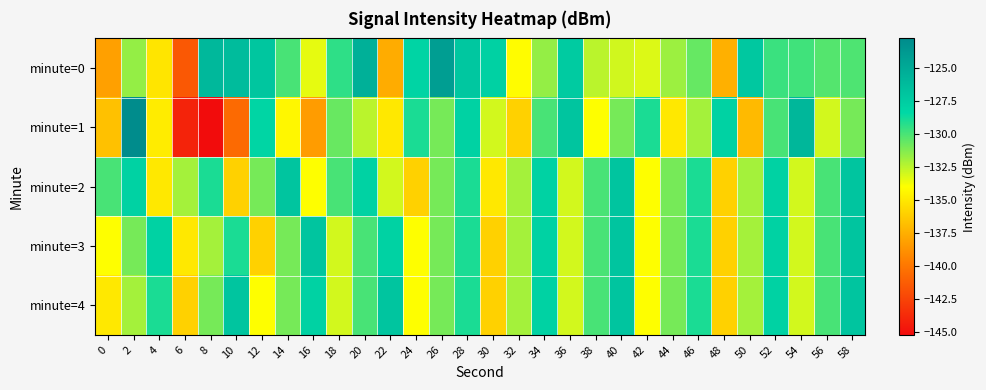

Reading left to right, what are all the values shown in this chart?

minute=0: 0=-138.2	2=-131.6	4=-135.1	6=-141.5	8=-126.0	10=-126.4	12=-127.1	14=-130.0	16=-133.4	18=-129.4	20=-125.4	22=-137.6	24=-128.0	26=-124.2	28=-127.1	30=-127.9	32=-134.1	34=-131.7	36=-127.4	38=-132.5	40=-133.0	42=-133.2	44=-131.8	46=-130.6	48=-137.5	50=-127.2	52=-129.7	54=-129.8	56=-130.2	58=-130.1
minute=1: 0=-136.7	2=-122.8	4=-134.8	6=-144.1	8=-145.2	10=-140.6	12=-128.1	14=-134.3	16=-138.3	18=-130.7	20=-132.5	22=-135.0	24=-129.0	26=-131.0	28=-128.0	30=-133.0	32=-136.0	34=-130.0	36=-127.0	38=-134.0	40=-131.0	42=-129.0	44=-135.0	46=-132.0	48=-128.0	50=-137.0	52=-130.0	54=-126.0	56=-133.0	58=-131.0
minute=2: 0=-130.0	2=-128.0	4=-135.0	6=-132.0	8=-129.0	10=-136.0	12=-131.0	14=-127.0	16=-134.0	18=-130.0	20=-128.0	22=-133.0	24=-136.0	26=-131.0	28=-129.0	30=-135.0	32=-132.0	34=-128.0	36=-133.0	38=-130.0	40=-127.0	42=-134.0	44=-131.0	46=-129.0	48=-136.0	50=-132.0	52=-128.0	54=-133.0	56=-130.0	58=-127.0
minute=3: 0=-134.0	2=-131.0	4=-128.0	6=-135.0	8=-132.0	10=-129.0	12=-136.0	14=-131.0	16=-127.0	18=-133.0	20=-130.0	22=-128.0	24=-134.0	26=-131.0	28=-129.0	30=-136.0	32=-132.0	34=-128.0	36=-133.0	38=-130.0	40=-127.0	42=-134.0	44=-131.0	46=-129.0	48=-136.0	50=-132.0	52=-128.0	54=-133.0	56=-130.0	58=-127.0
minute=4: 0=-135.0	2=-132.0	4=-129.0	6=-136.0	8=-131.0	10=-127.0	12=-134.0	14=-131.0	16=-128.0	18=-133.0	20=-130.0	22=-127.0	24=-134.0	26=-131.0	28=-129.0	30=-136.0	32=-132.0	34=-128.0	36=-133.0	38=-130.0	40=-127.0	42=-134.0	44=-131.0	46=-129.0	48=-136.0	50=-132.0	52=-128.0	54=-133.0	56=-130.0	58=-127.0